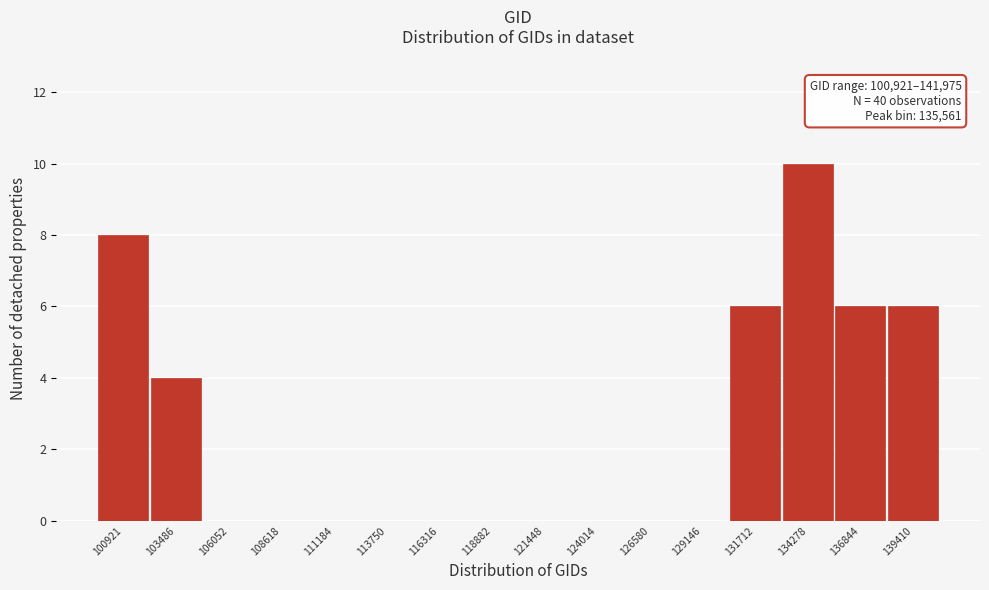

Reading right to left, what are all the values shown in this chart?

139410=6	136844=6	134278=10	131712=6	129146=0	126580=0	124014=0	121448=0	118882=0	116316=0	113750=0	111184=0	108618=0	106052=0	103486=4	100921=8